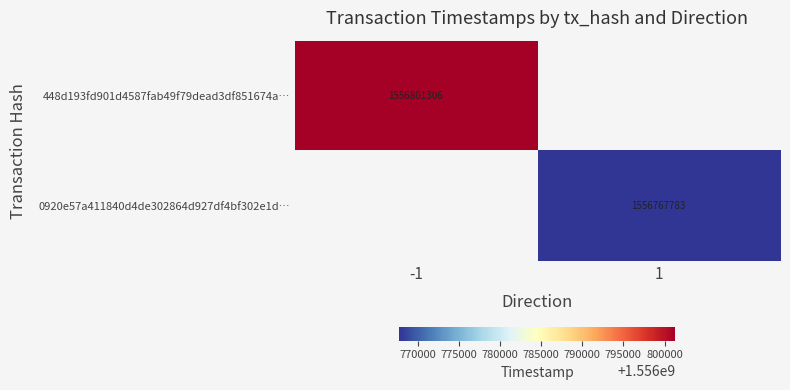

Is the value of 448d193fd901d4587fab49f79dead3df851674a… at -1 greater than the value of 0920e57a411840d4de302864d927df4bf302e1d… at 1?

Yes